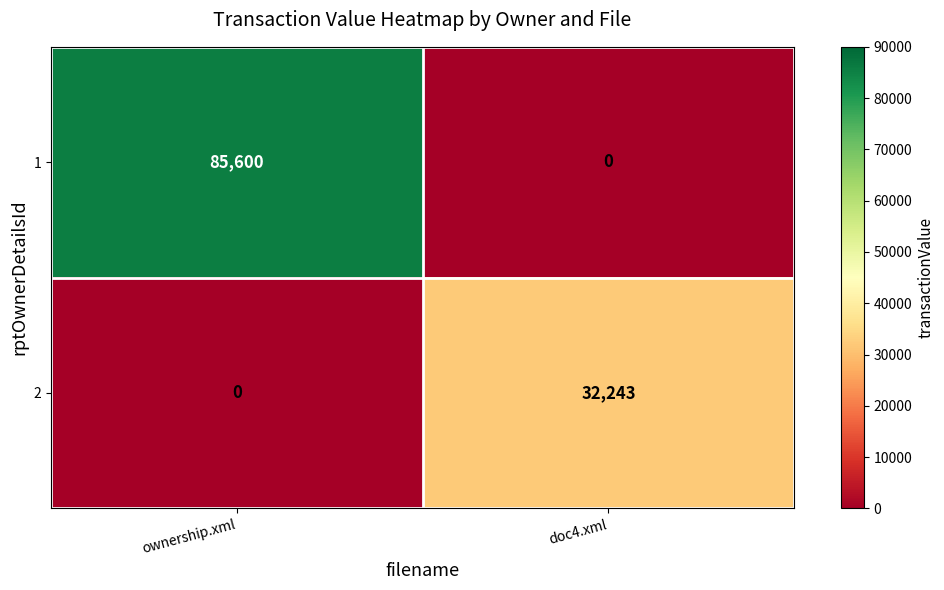

What is the difference between the maximum and minimum values in the 1 series?

85600